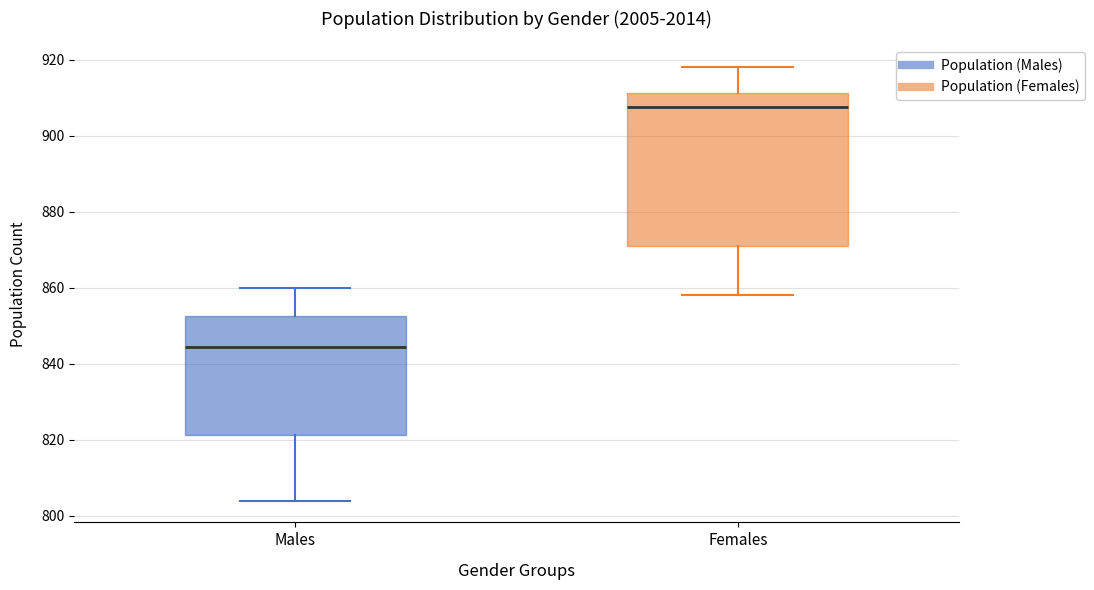

Which box has the highest median line?

Females